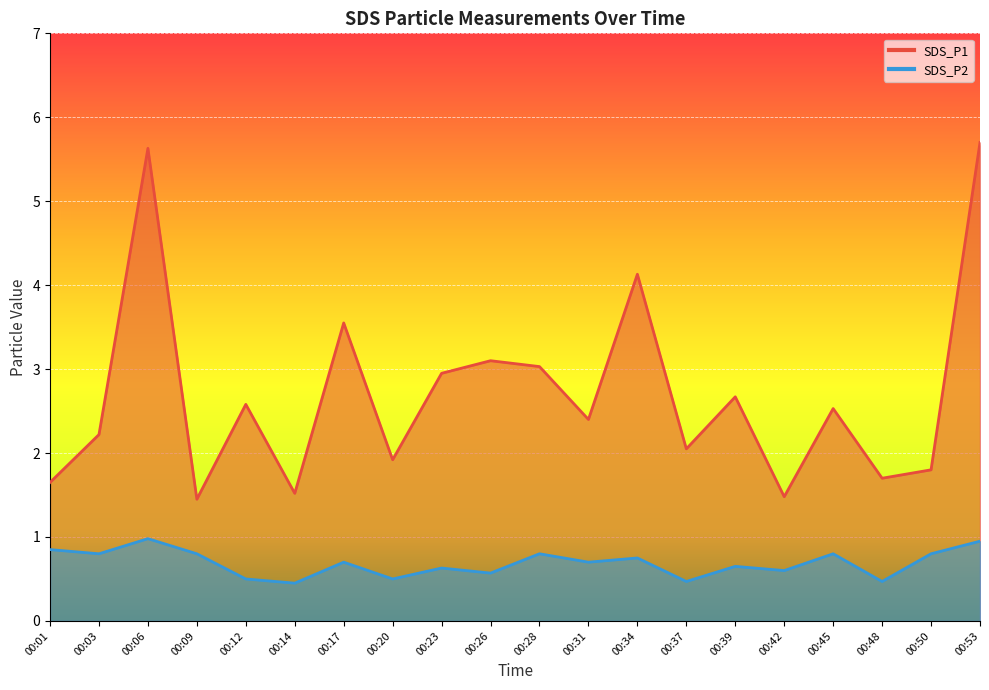

Rank the series at 00:45 from lowest to highest value.

SDS_P2, SDS_P1